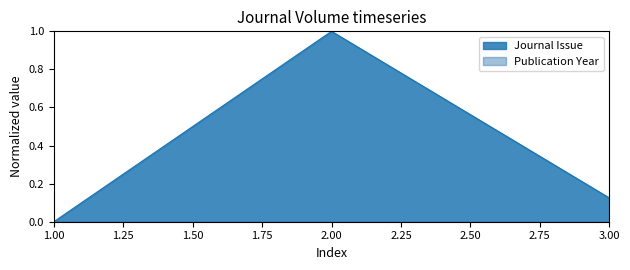

True or false: Journal Issue has a value of 0.0 at 3.00.

False